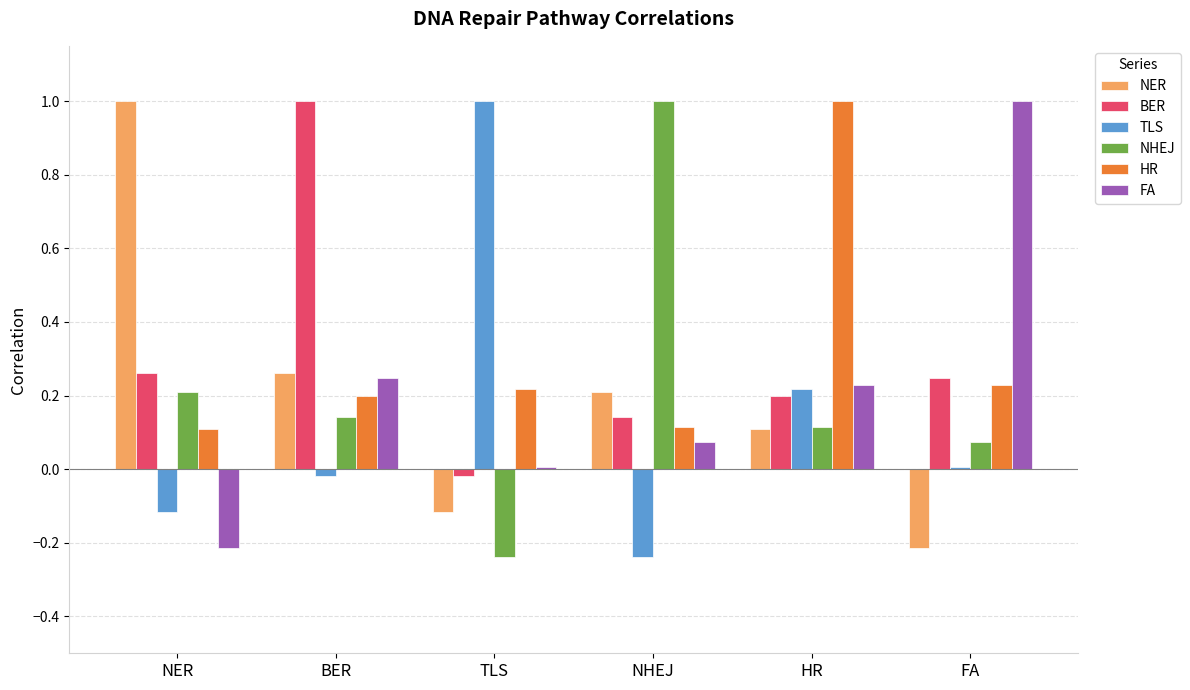

At which label does HR reach its peak?

HR